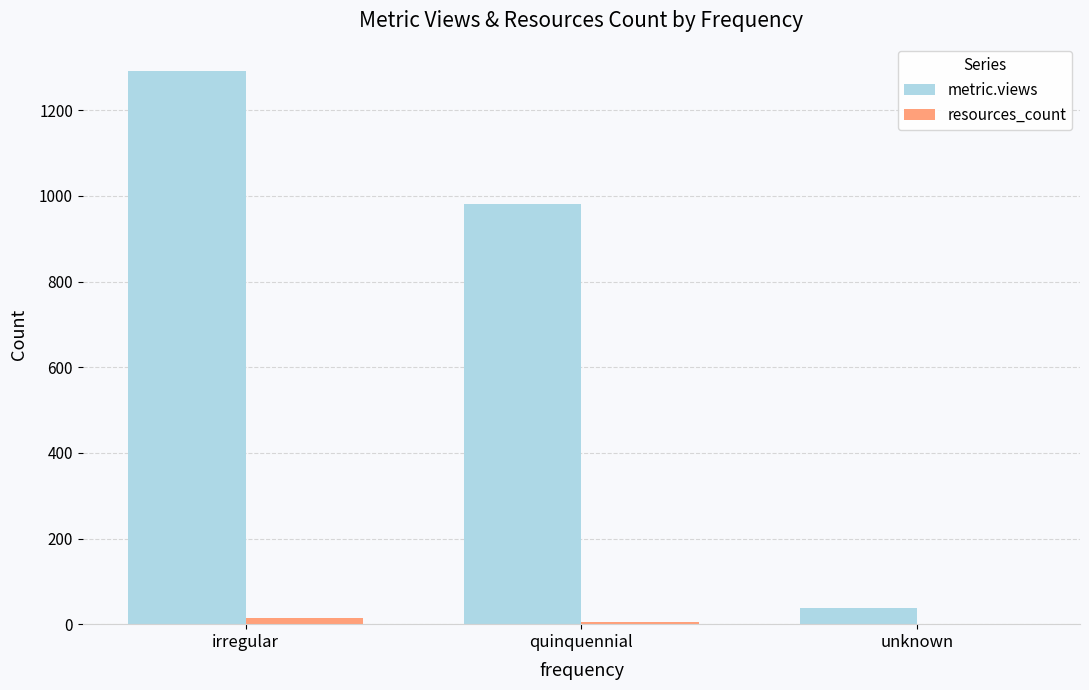

Which series changed the most between irregular and unknown?

metric.views